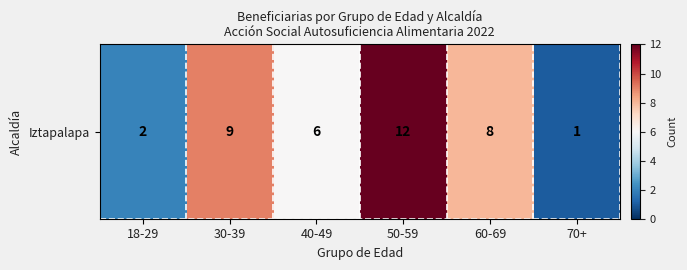

Reading right to left, what are all the values shown in this chart?

1	8	12	6	9	2